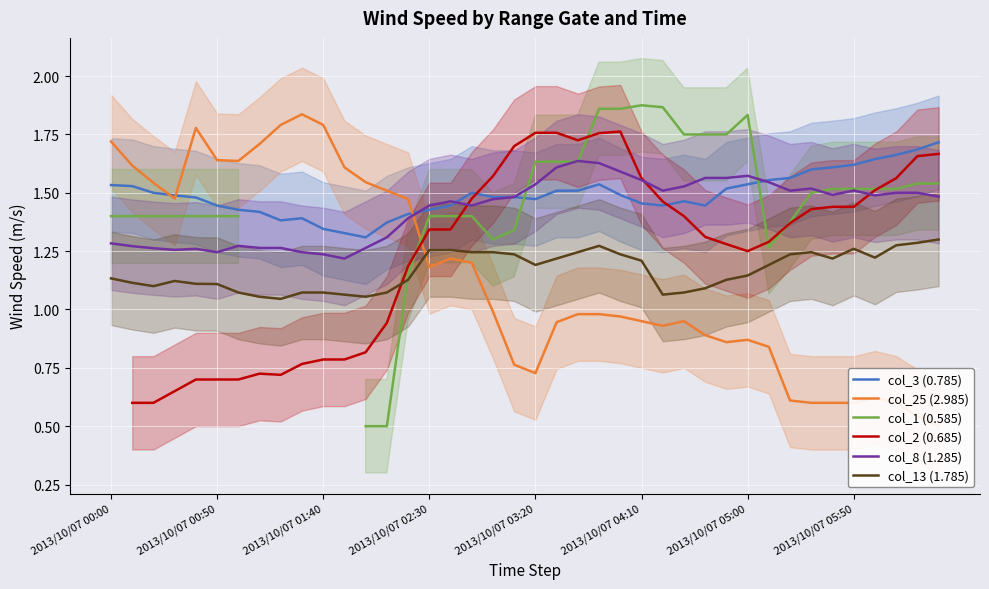

Rank the series by their maximum value, from highest to lowest.

col_1 (0.585), col_25 (2.985), col_3 (0.785), col_2 (0.685), col_8 (1.285), col_13 (1.785)